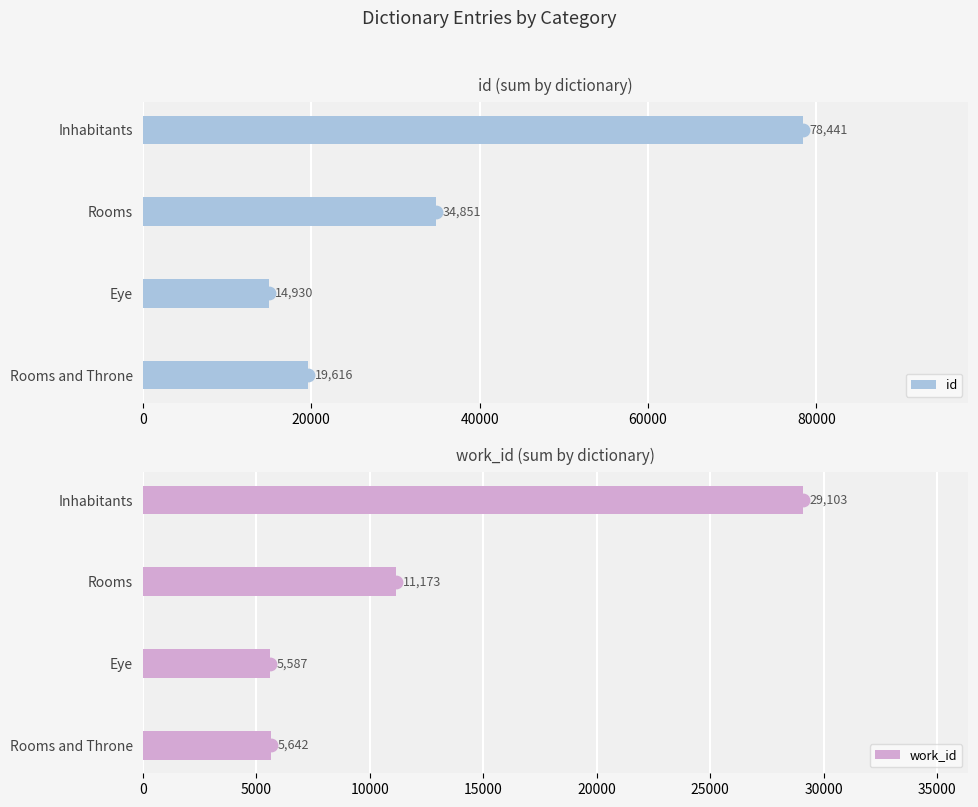

Which series has the largest total across all categories?

id